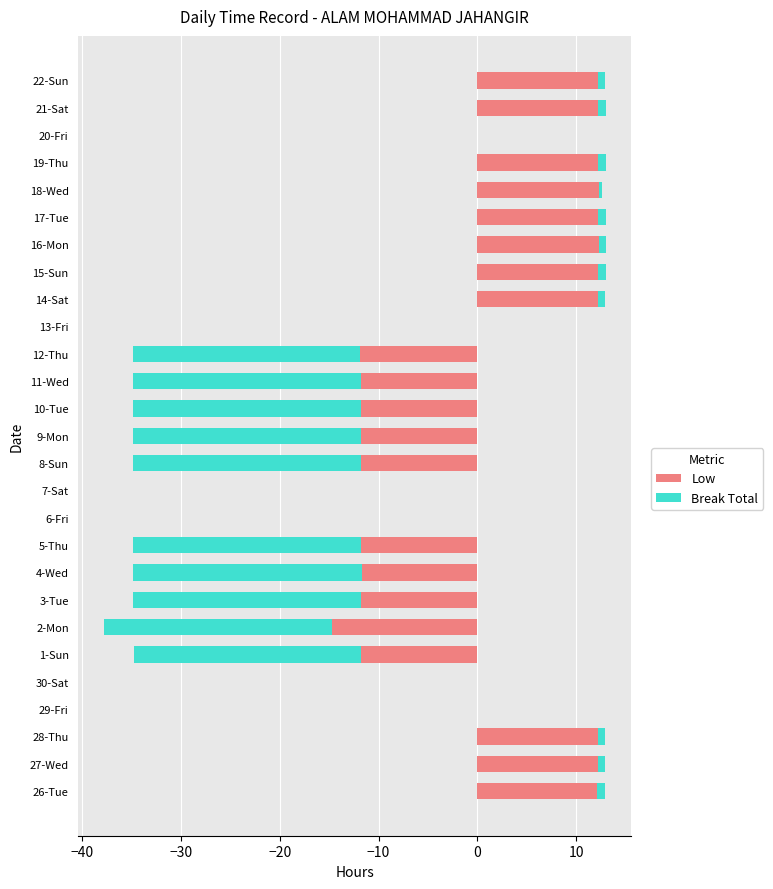

How many positive values does the Break Total series have?

11